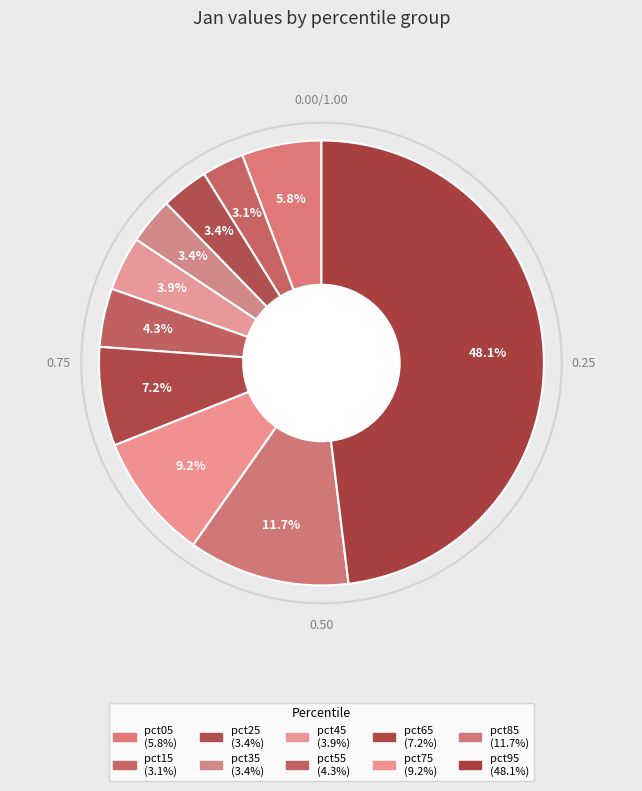

Which slice is the largest?

pct95